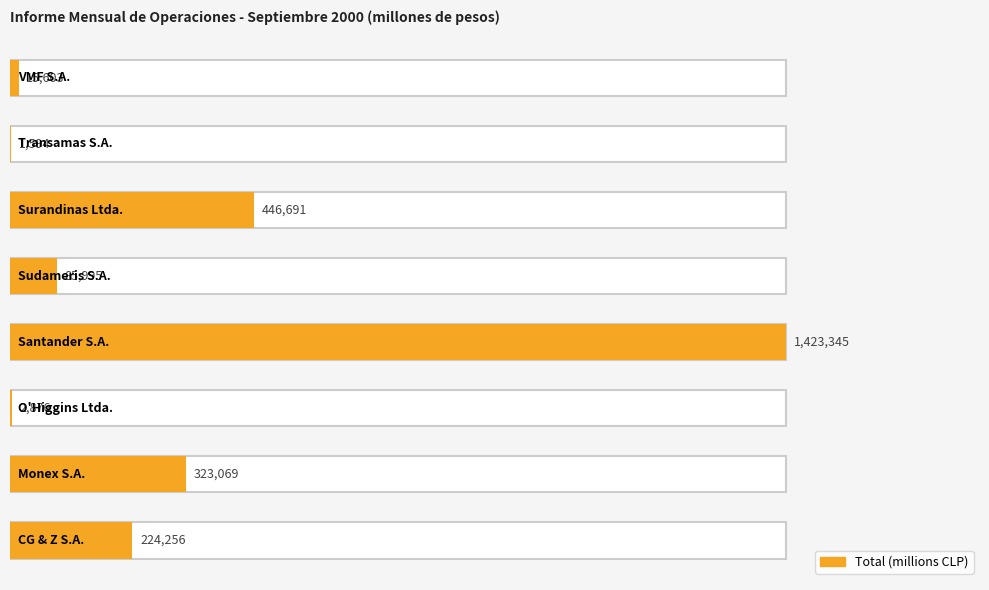

Between Santander S.A. and CG & Z S.A., which is larger?

Santander S.A.